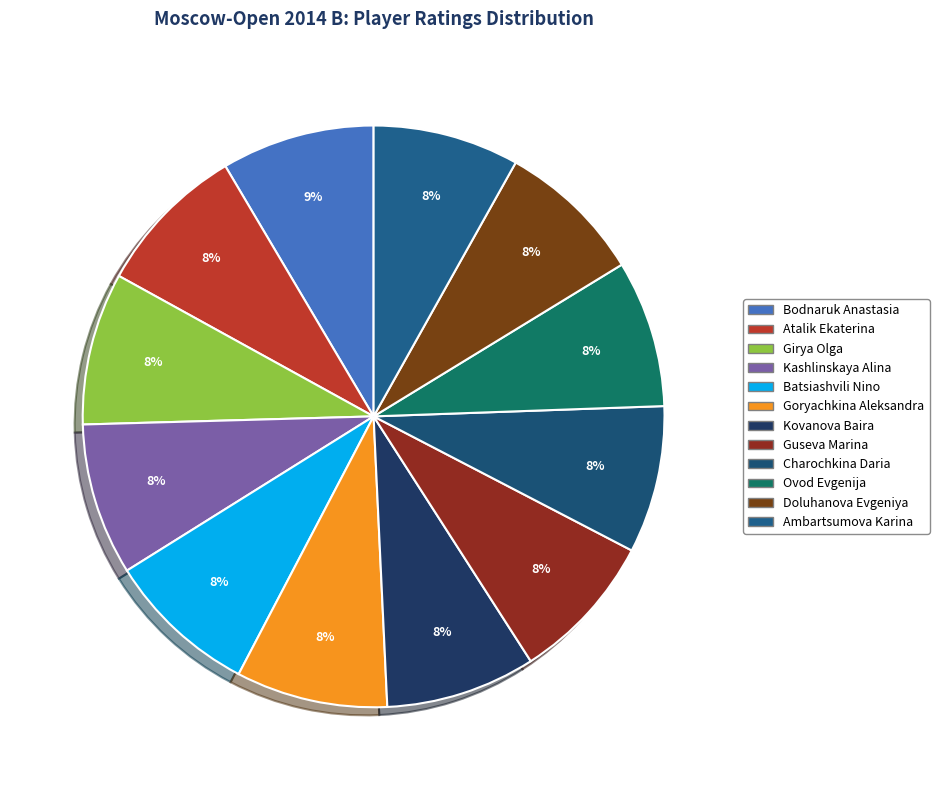

Is it true that Atalik Ekaterina is 8% of the pie?

True